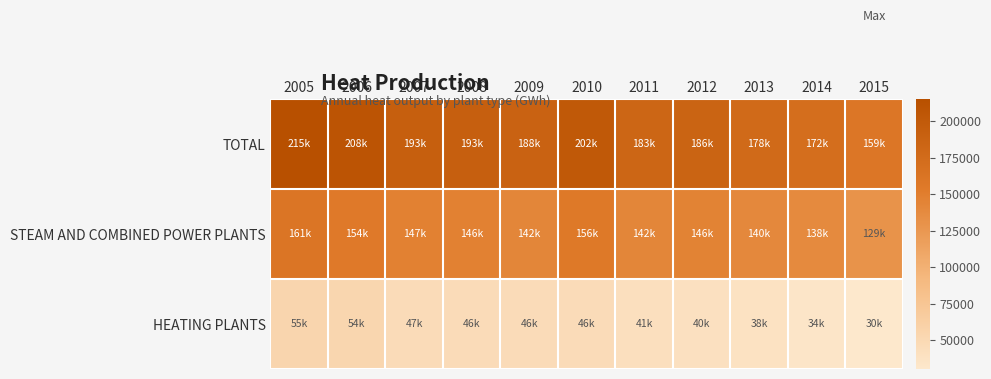

Reading left to right, transcribe all the data shown in this chart.

TOTAL: 2005=215141	2006=208403	2007=193362	2008=192688	2009=187931	2010=201776	2011=182718	2012=185589	2013=177544	2014=171731	2015=159351
STEAM AND COMBINED POWER PLANTS: 2005=160602	2006=154470	2007=146797	2008=146472	2009=141747	2010=155780	2011=141531	2012=145568	2013=139532	2014=138047	2015=129264
HEATING PLANTS: 2005=54539	2006=53933	2007=46565	2008=46216	2009=46184	2010=45996	2011=41187	2012=40021	2013=38012	2014=33684	2015=30087